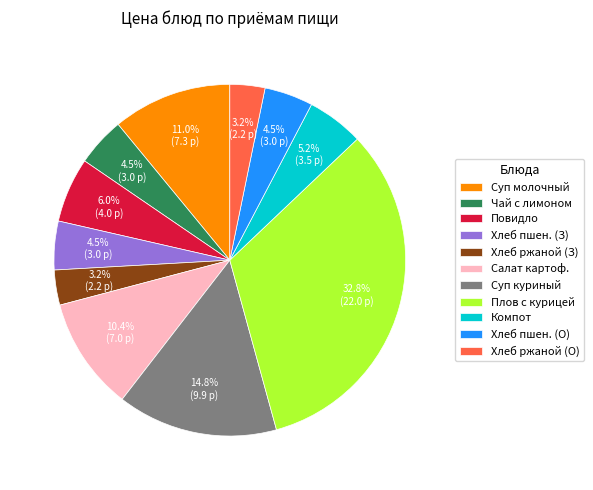

Which category has the biggest portion of the pie?

Плов с курицей